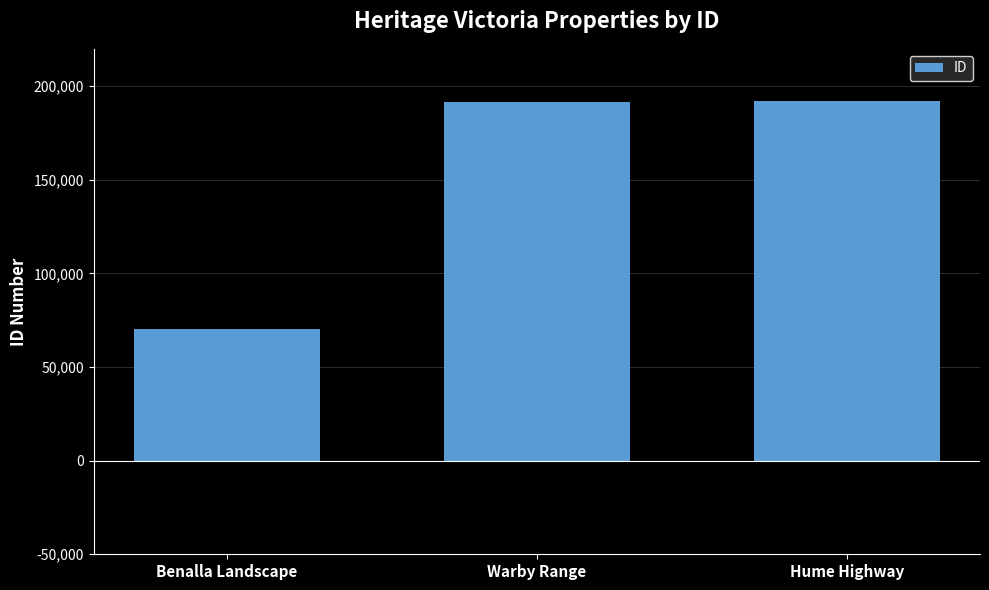

At which label is the value closest to 131236?

Warby Range